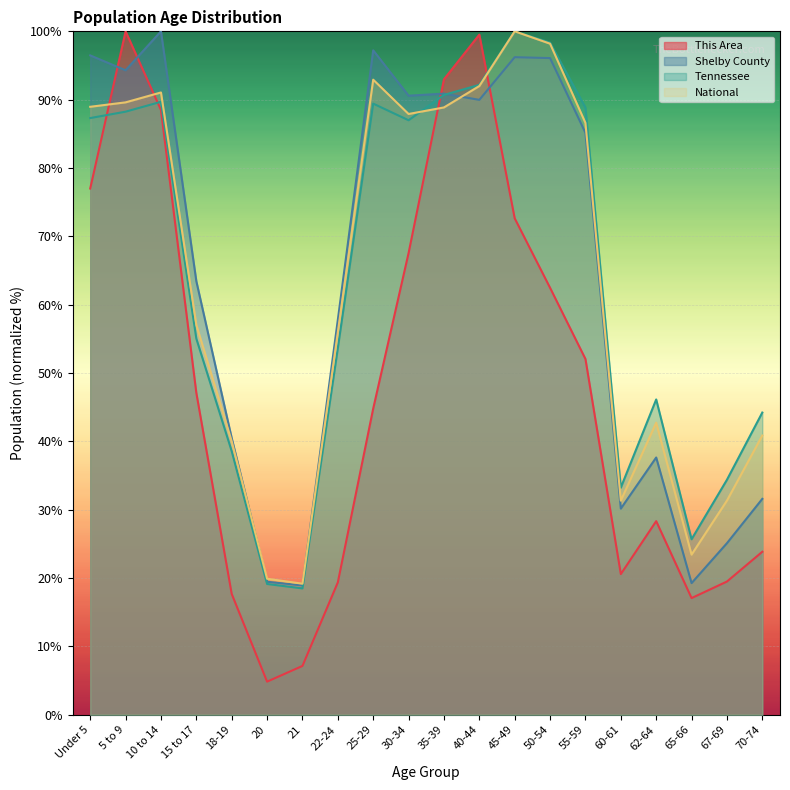

In Tennessee, how many points are lower than both neighbors (excluding endpoints)?

4